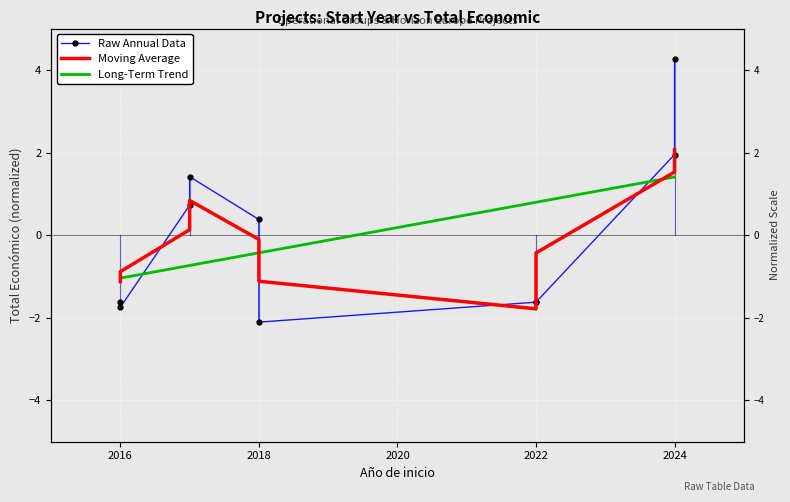

How many lines are shown in the chart?

3